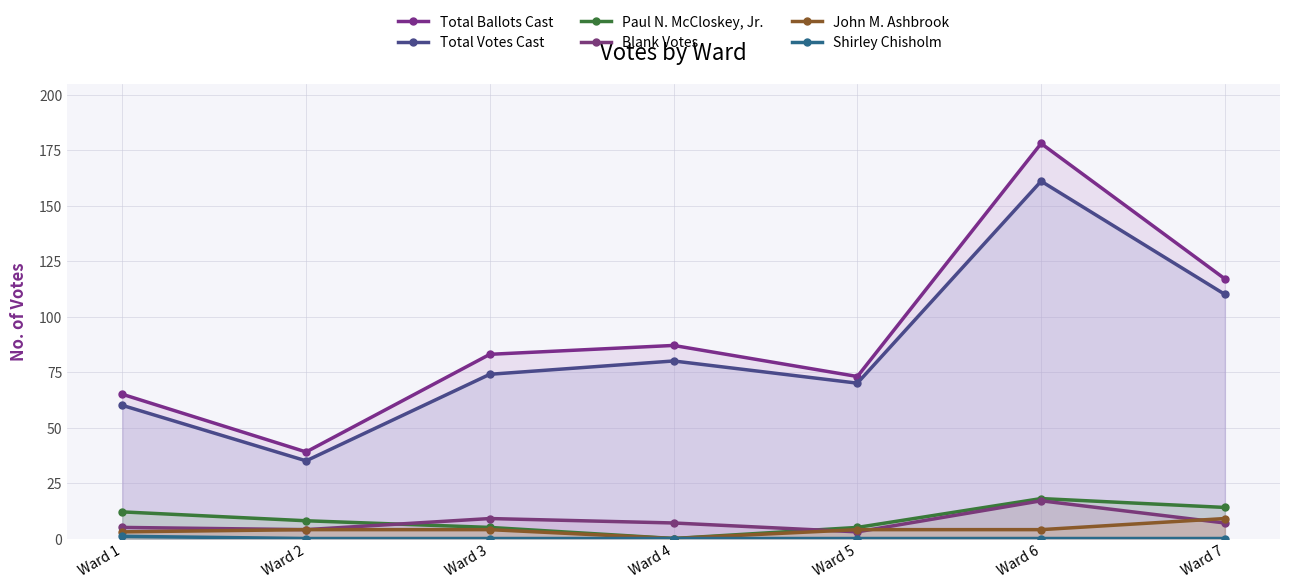

Reading right to left, list all the values displayed in this chart.

Total Ballots Cast: Ward 7=117	Ward 6=178	Ward 5=73	Ward 4=87	Ward 3=83	Ward 2=39	Ward 1=65
Total Votes Cast: Ward 7=110	Ward 6=161	Ward 5=70	Ward 4=80	Ward 3=74	Ward 2=35	Ward 1=60
Paul N. McCloskey, Jr.: Ward 7=14	Ward 6=18	Ward 5=5	Ward 4=0	Ward 3=5	Ward 2=8	Ward 1=12
Blank Votes: Ward 7=7	Ward 6=17	Ward 5=3	Ward 4=7	Ward 3=9	Ward 2=4	Ward 1=5
John M. Ashbrook: Ward 7=9	Ward 6=4	Ward 5=4	Ward 4=0	Ward 3=4	Ward 2=4	Ward 1=3
Shirley Chisholm: Ward 7=0	Ward 6=0	Ward 5=0	Ward 4=0	Ward 3=0	Ward 2=0	Ward 1=1